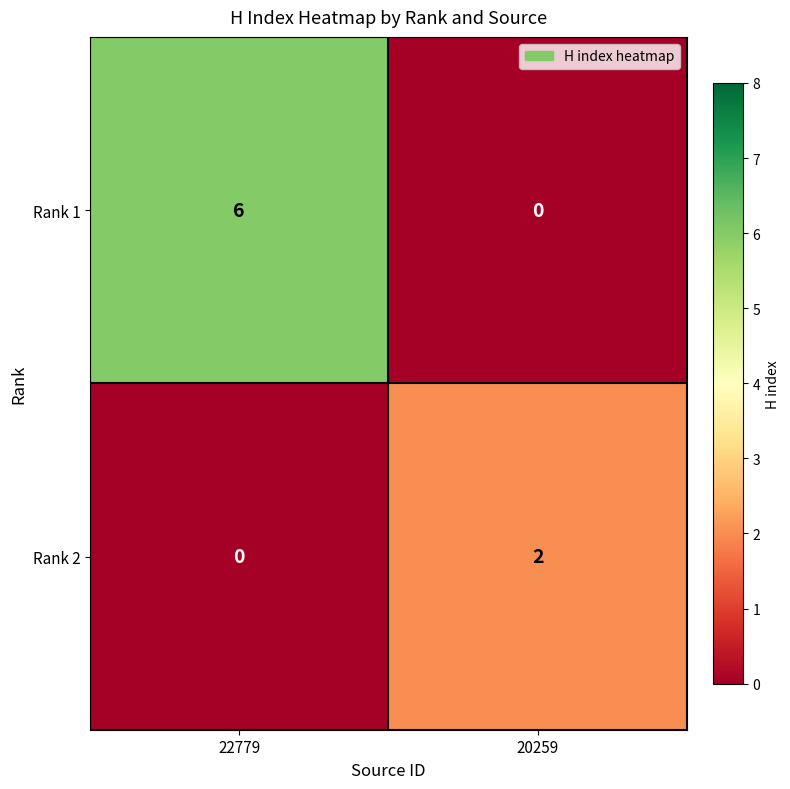

What is the highest value of the Rank 1 series?

6